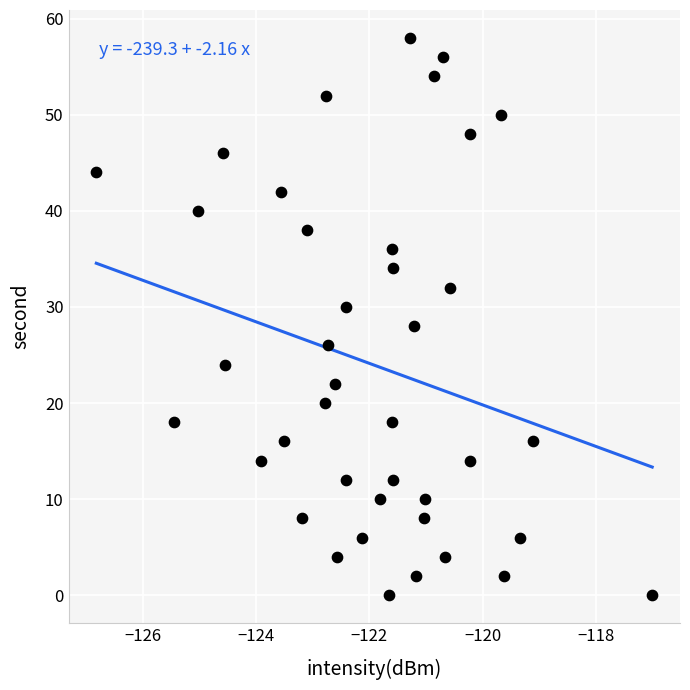

What is the range of Y values (max minus min)?

58